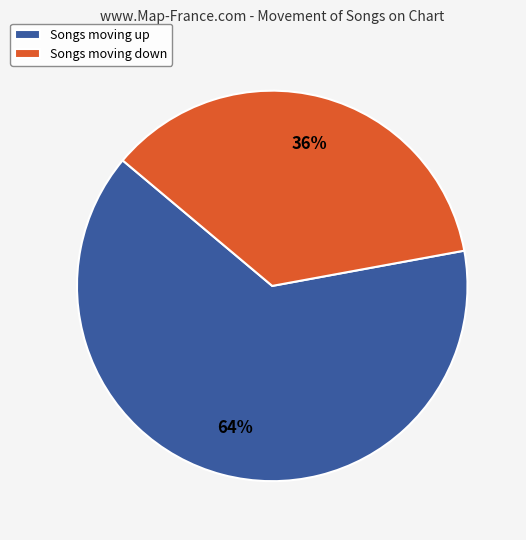

To the nearest percent, what percentage of the pie is Songs moving up?

64%